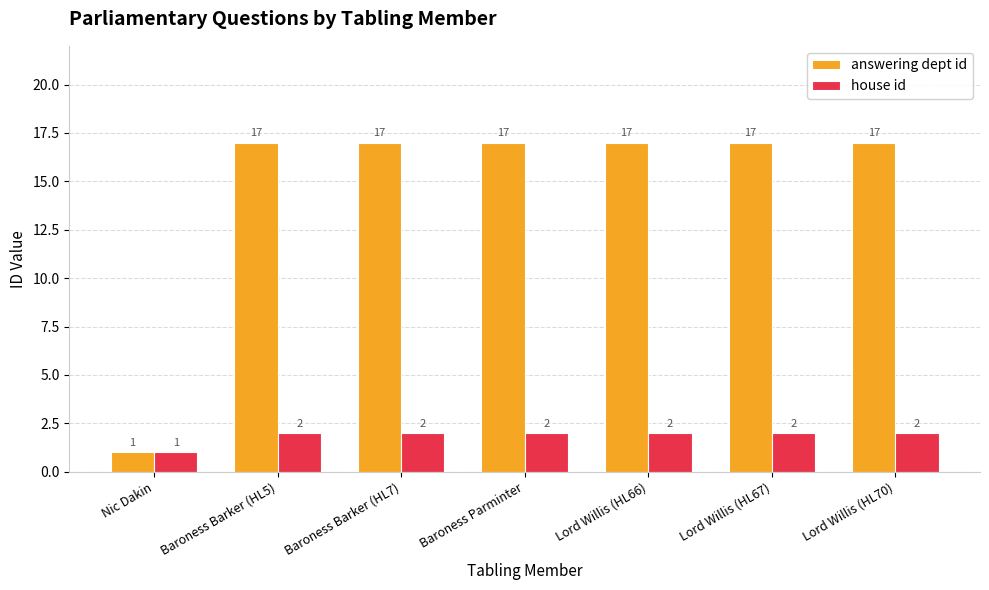

At which category does the chart reach its minimum across all series?

Nic Dakin